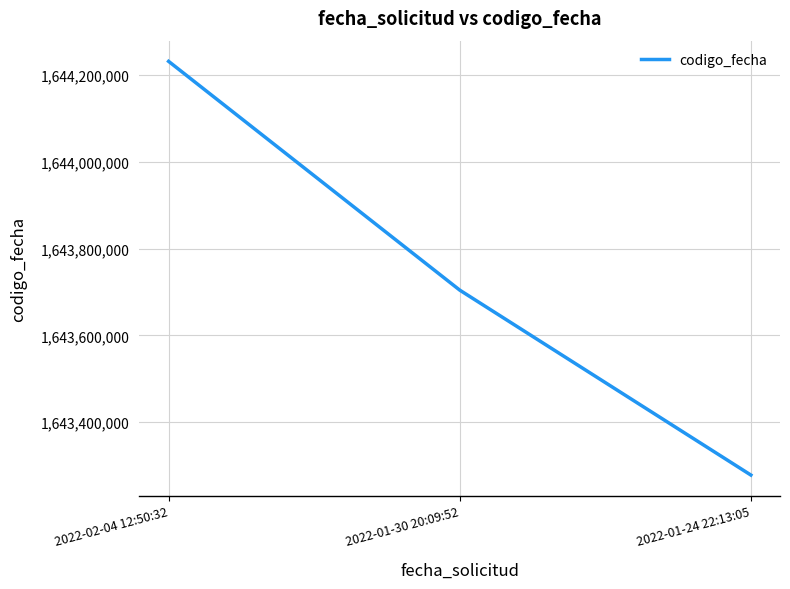

What is the ratio of the value at 2022-02-04 12:50:32 to the value at 2022-01-24 22:13:05?

1.0